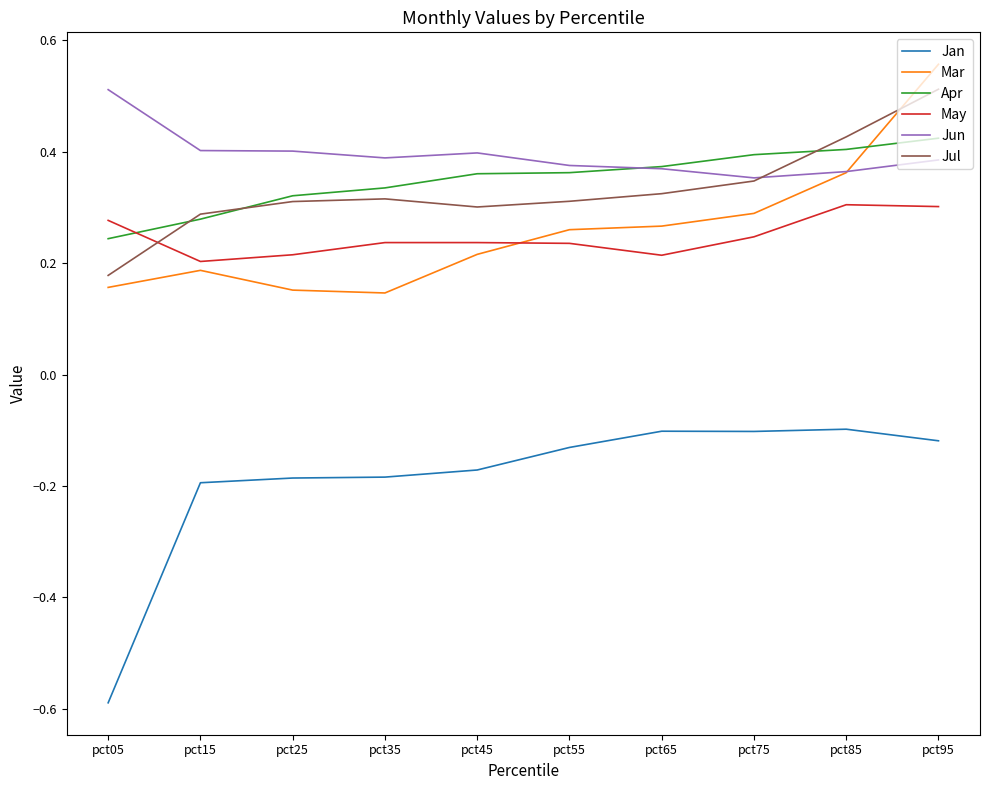

Is the value of Jun at pct55 greater than the value of Jan at pct05?

Yes